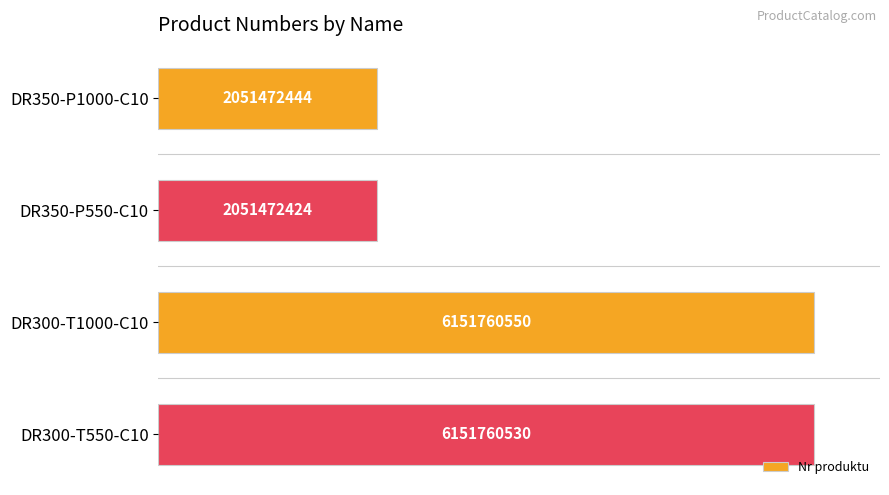

Are the bars horizontal?

Yes